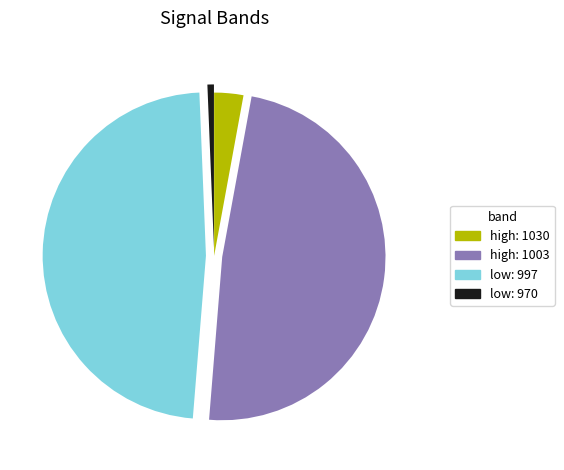

The low: 997 slice represents 62% of the pie. True or false?

False